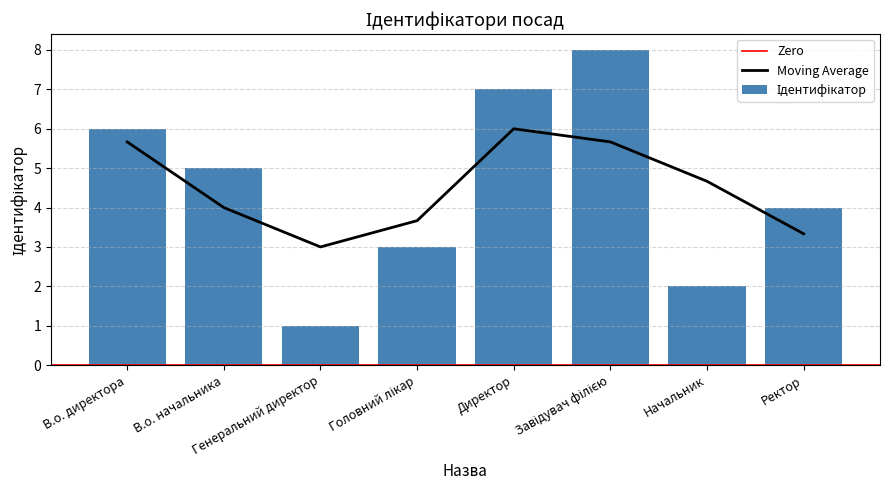

The value at Генеральний директор is 1. True or false?

True